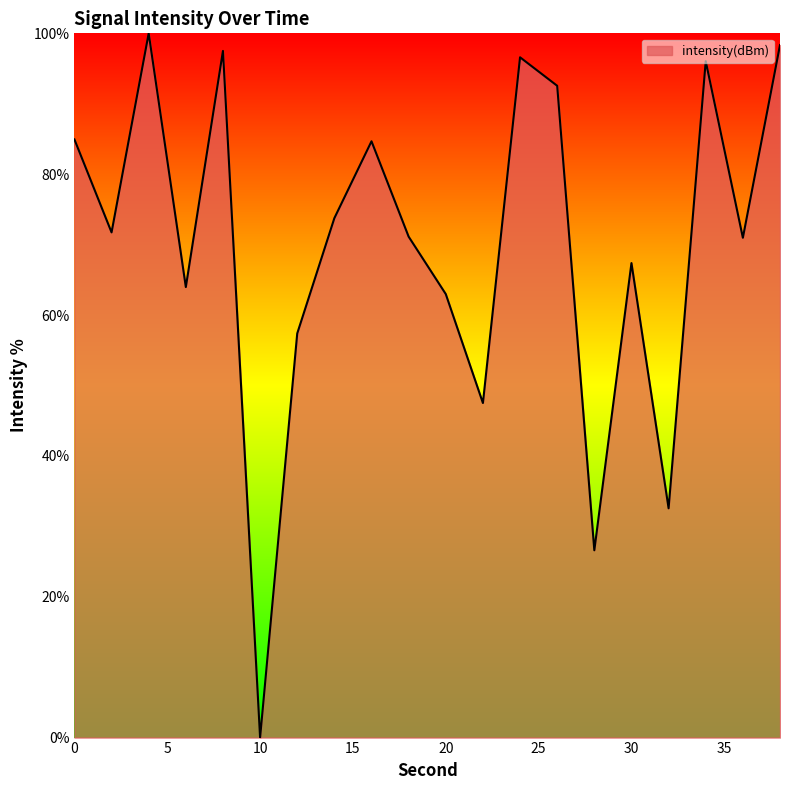

What is the difference between the maximum and minimum values?

100.0